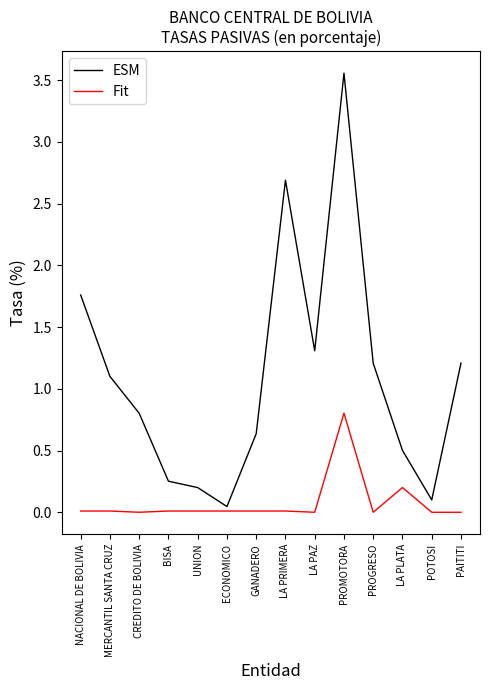

List the series in order of their peak value, lowest first.

Fit, ESM